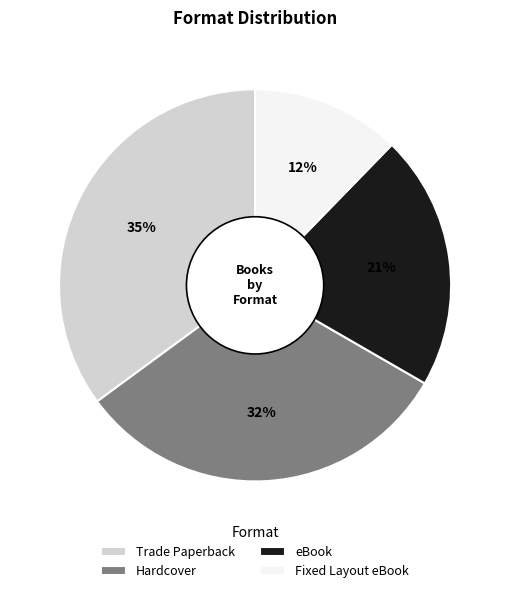

Combined, do Trade Paperback and eBook account for over 50%?

Yes